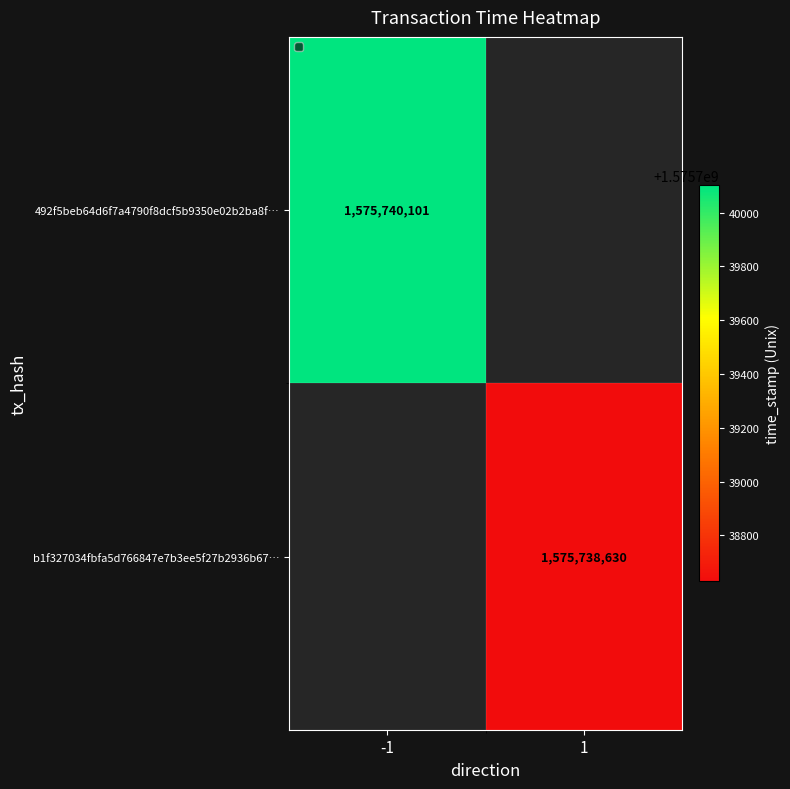

At which label does b1f327034fbfa5d766847e7b3ee5f27b2936b67 reach its peak?

1